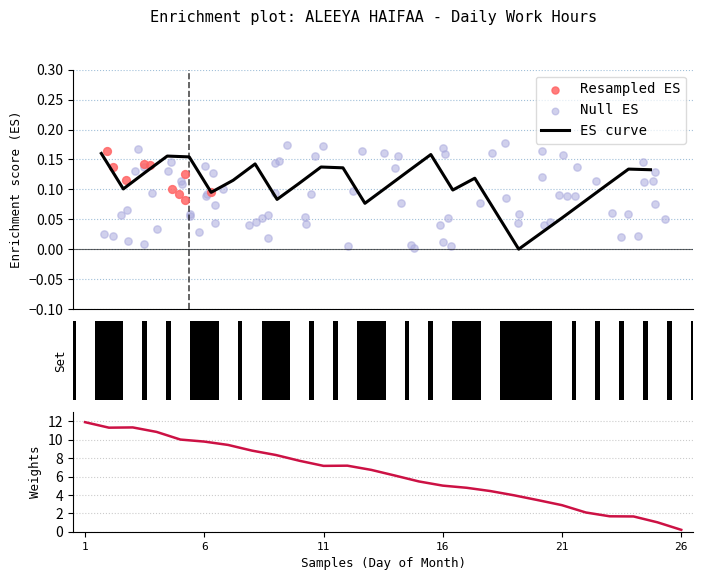

Between 17 and 14, which is larger?

14